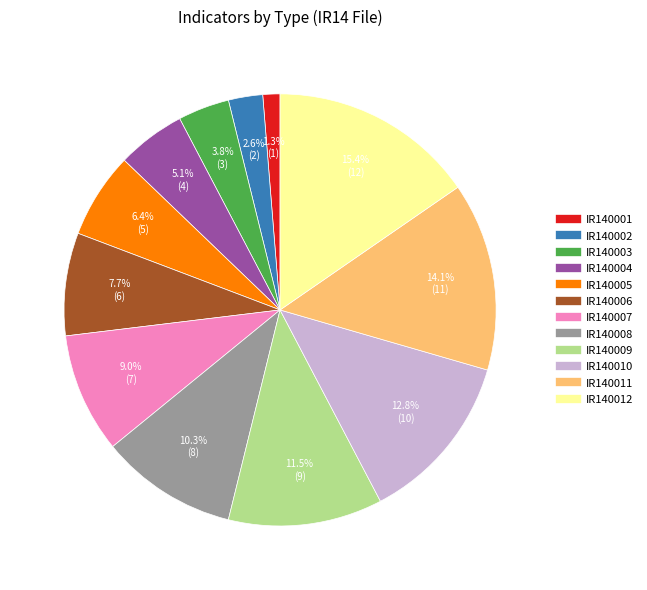

To the nearest percent, what is the average slice percentage?

8%